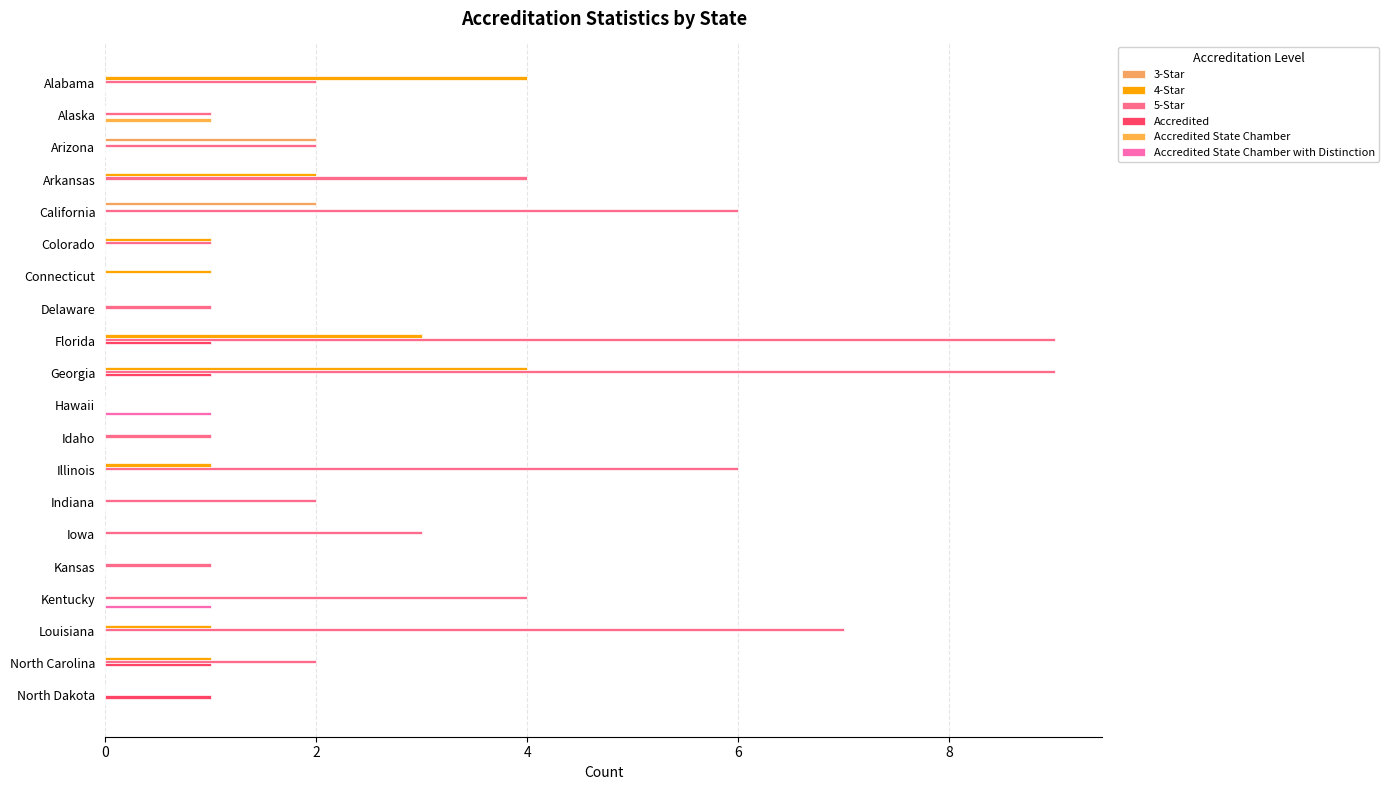

At which category is the sum across all series the highest?

Georgia